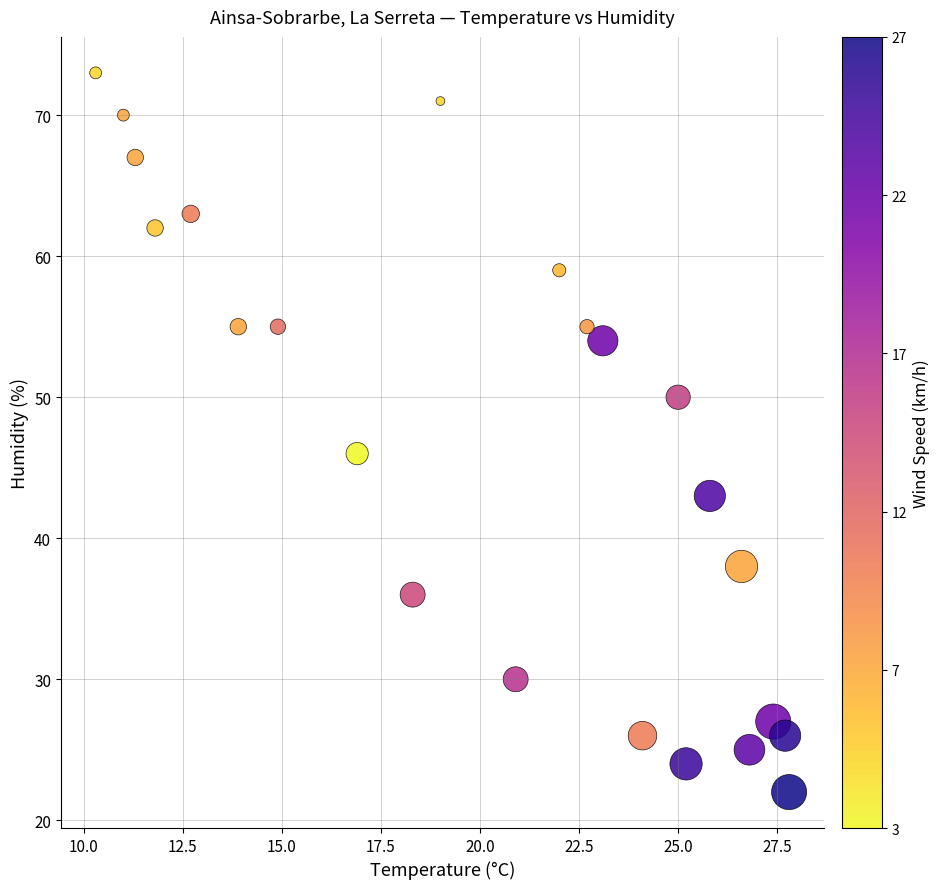

What is the range of Y values (max minus min)?

51